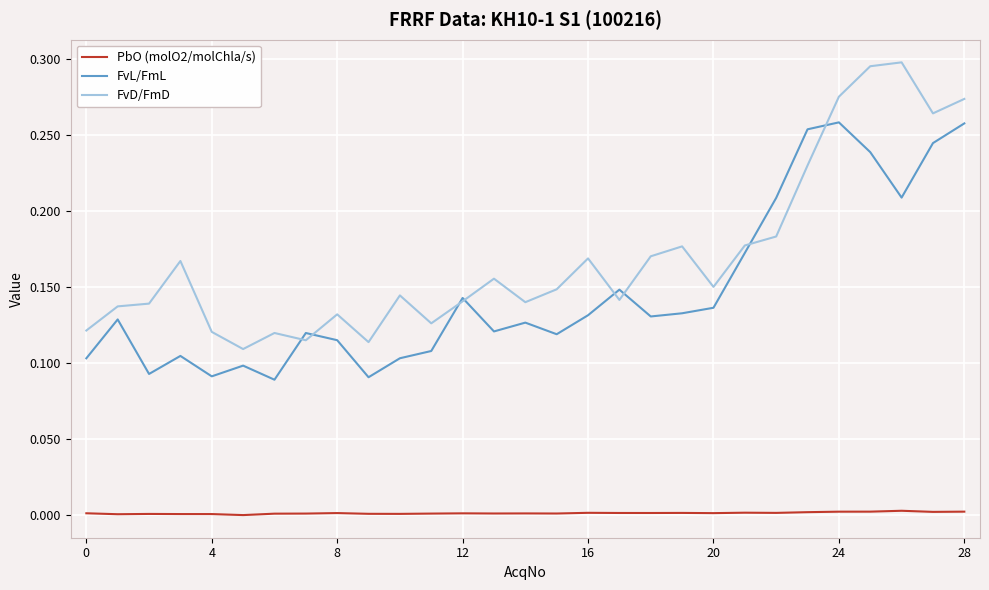

Does the chart display data point markers on the line(s)?

No